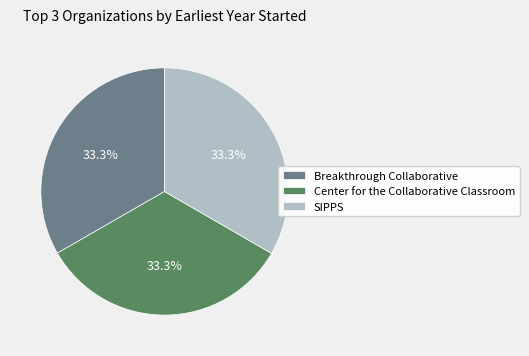

Does Breakthrough Collaborative represent more than half of the total?

No